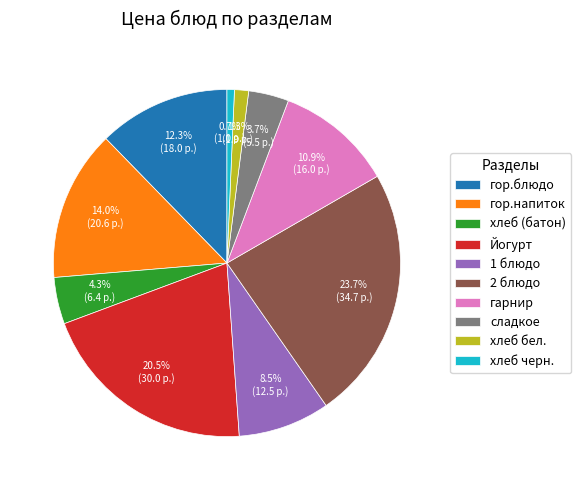

To the nearest percent, what percentage of the pie is гор.напиток?

14%